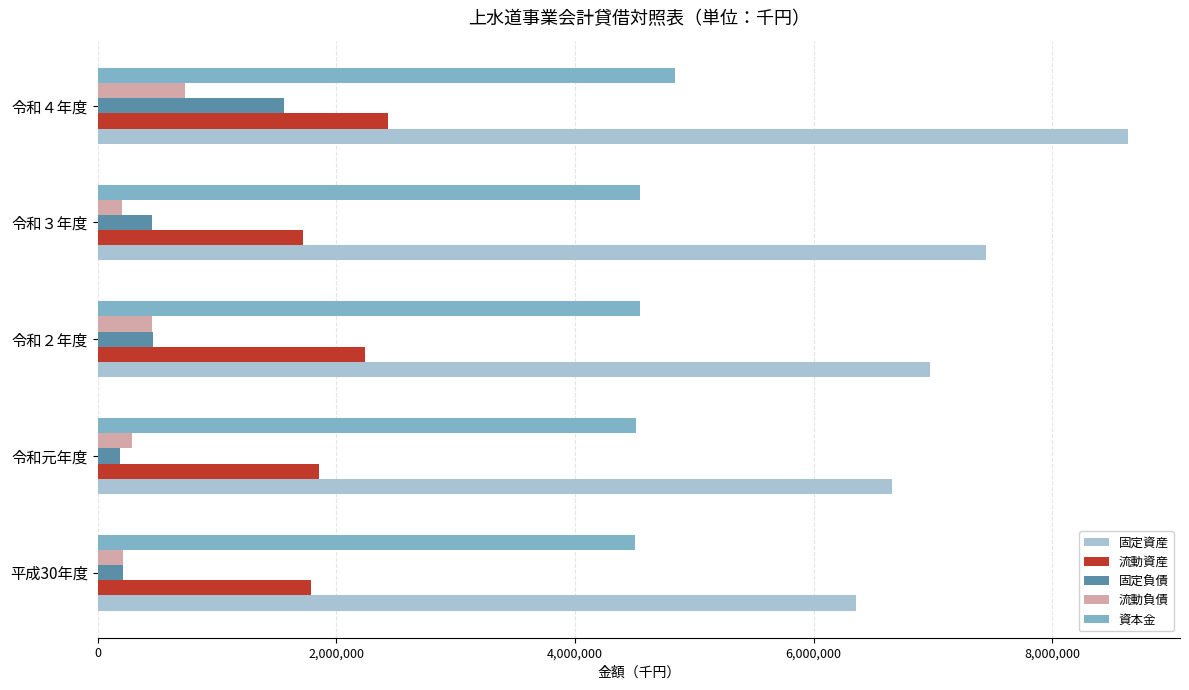

How many categories are shown in the chart?

5